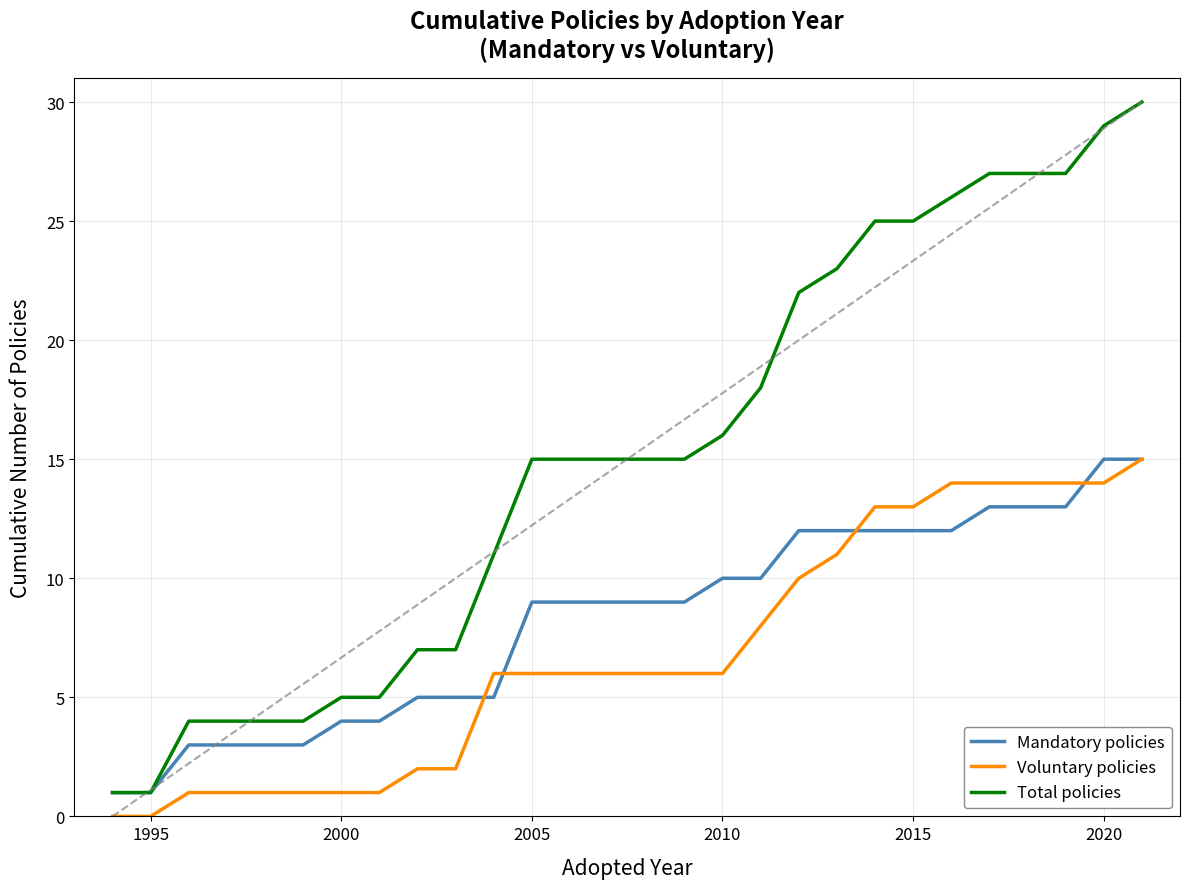

Rank the series by their average value, from highest to lowest.

Total policies, Mandatory policies, Voluntary policies